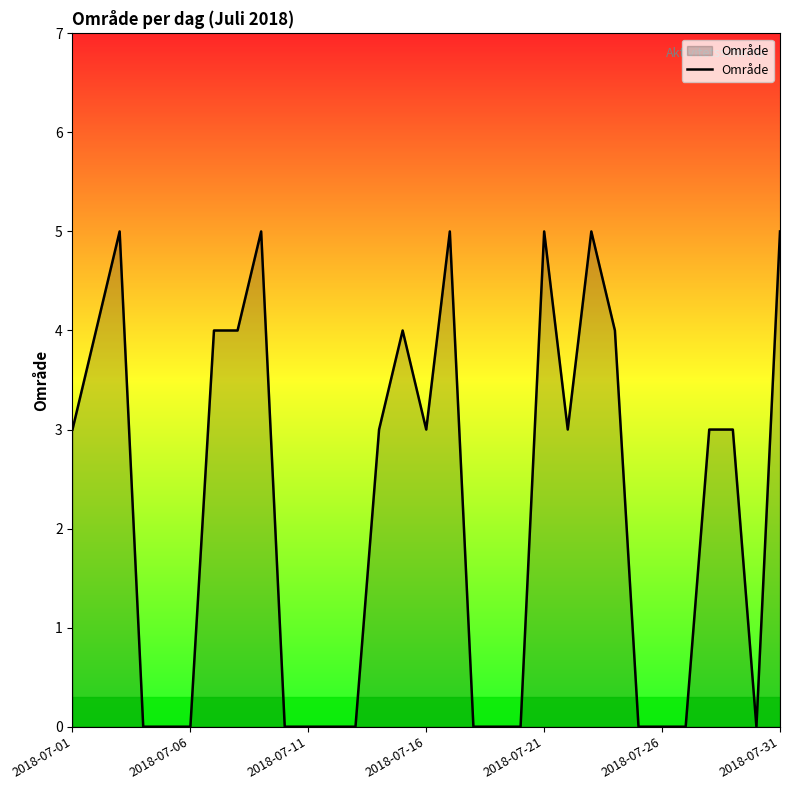

How many lines are shown in the chart?

1